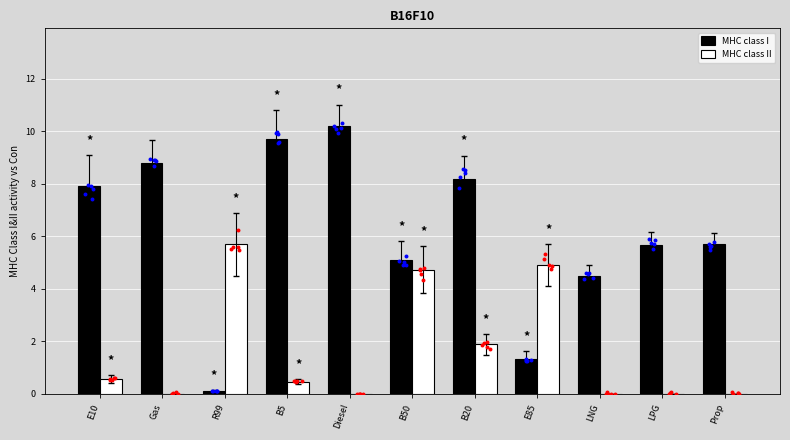

Is the value of MHC class II at LNG greater than the value of MHC class I at Diesel?

No